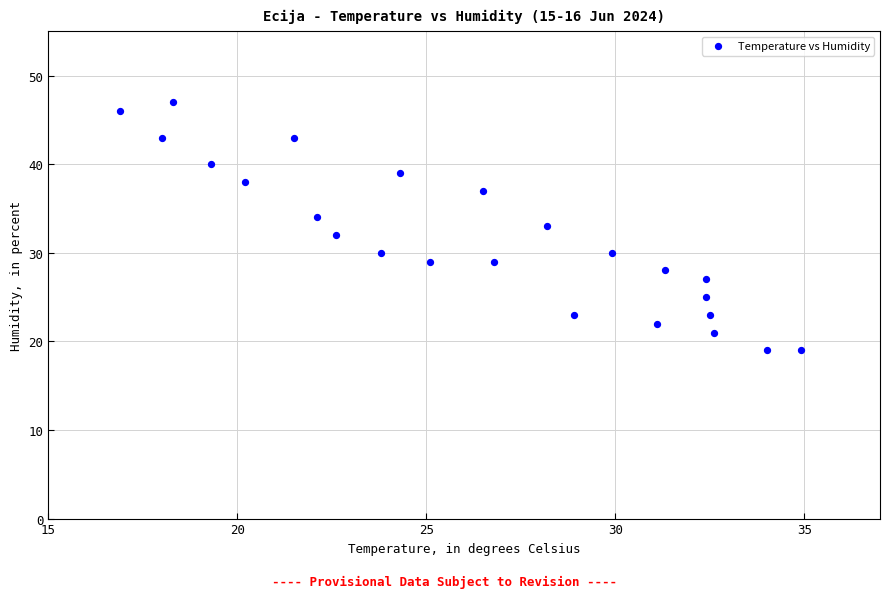

What is the range of Y values (max minus min)?

28